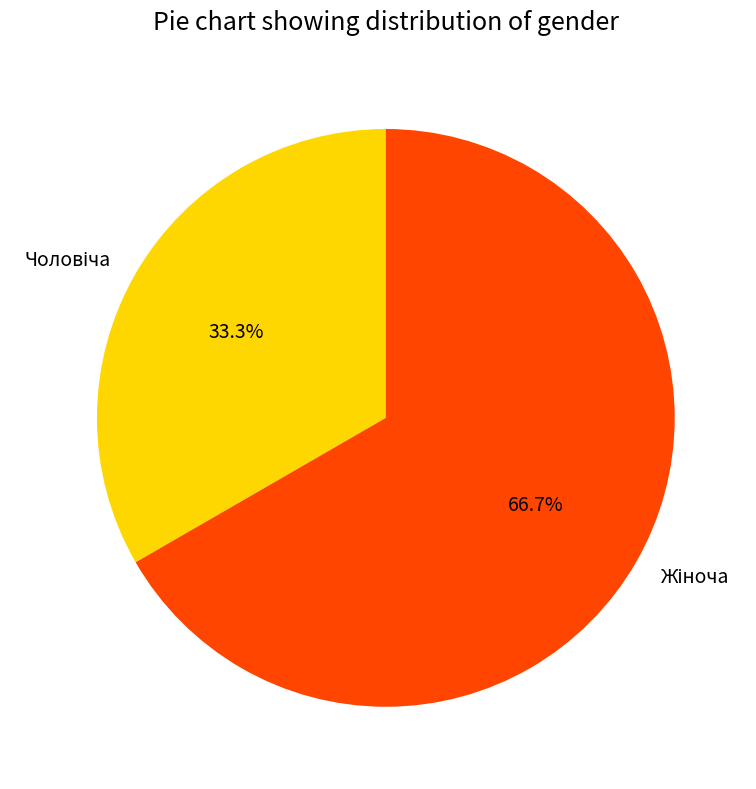

Is there any slice that represents more than half of the pie?

Yes